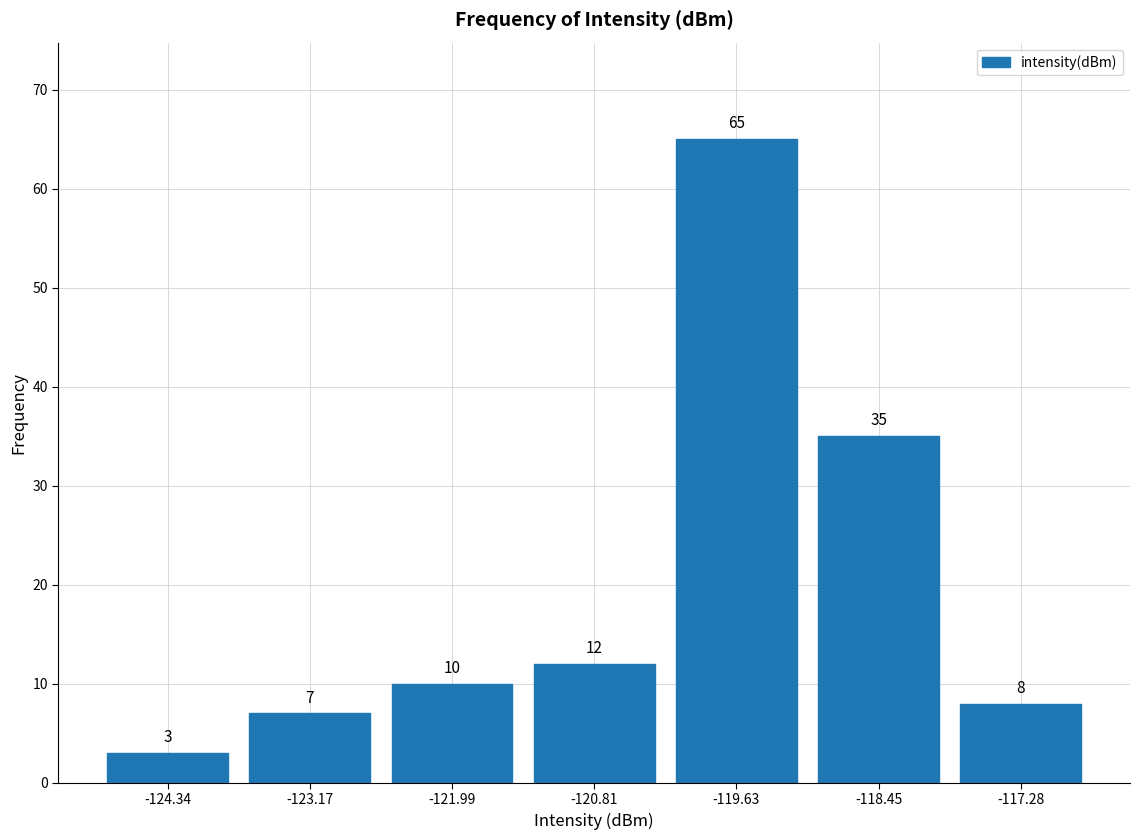

Reading left to right, list every bar in this chart as the range it spans on the x-axis followed by its height. The bar edges are not printed on the chart, so give them approximately, as read against the axis.

-125.0 to -123.8: 3
-123.8 to -122.6: 7
-122.6 to -121.4: 10
-121.4 to -120.2: 12
-120.2 to -119.0: 65
-119.0 to -117.8: 35
-117.8 to -116.6: 8